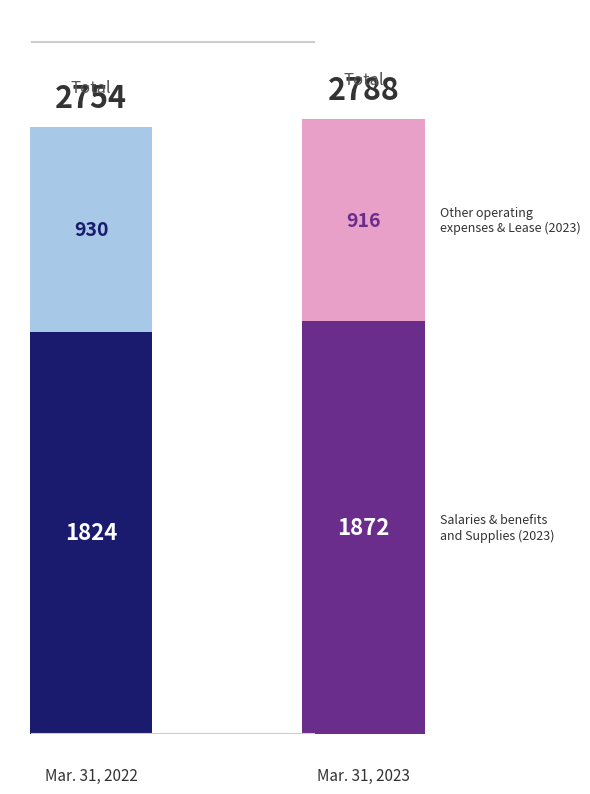

How many bars are there in each group?

2